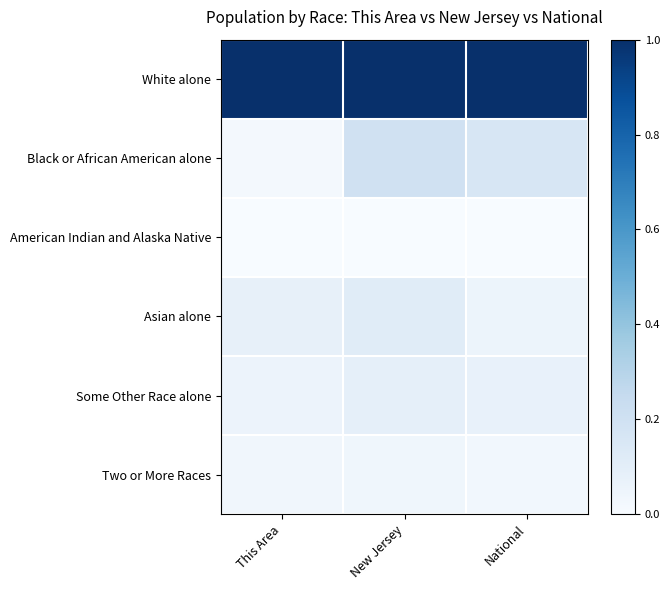

At This Area, list the series in order from smallest to largest.

American Indian and Alaska Native, Black or African American alone, Two or More Races, Some Other Race alone, Asian alone, White alone